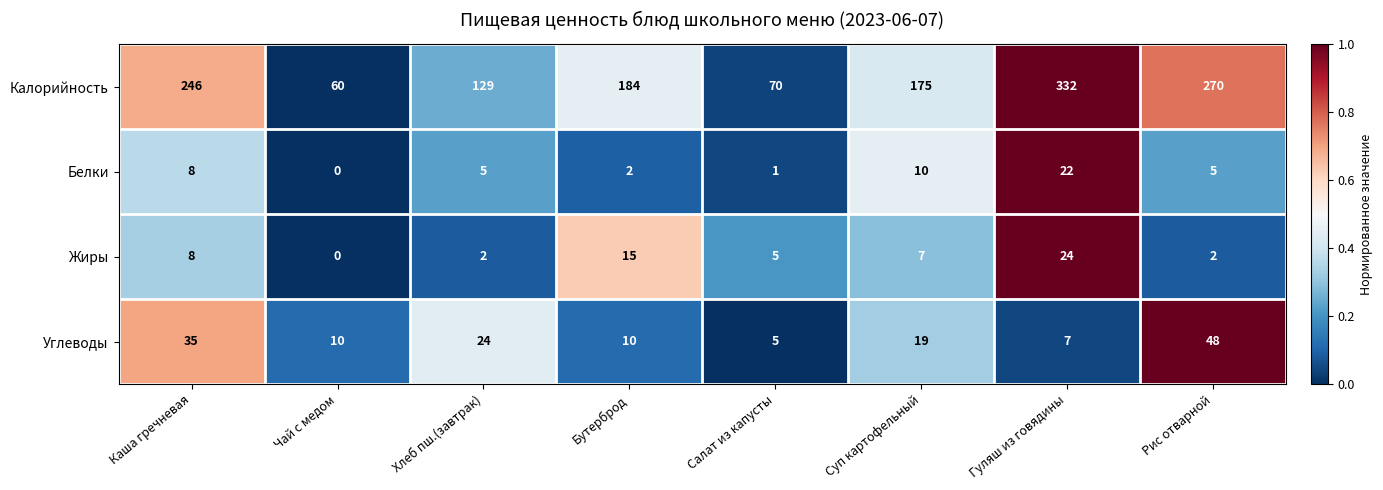

What is the difference between the second highest and second lowest values in the Калорийность series?

200